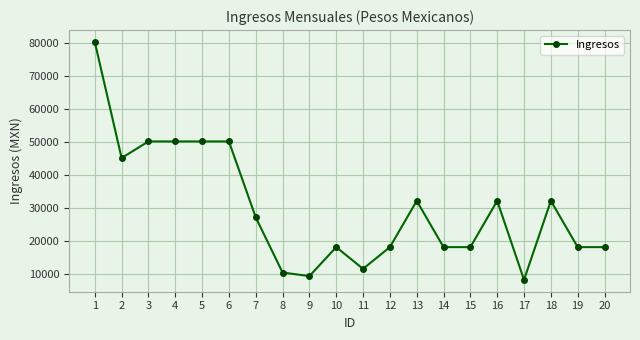

Reading right to left, list all the values displayed in this chart.

20=18084.7	19=18084.7	18=32119.5	17=8164.8	16=32119.5	15=18084.7	14=18084.7	13=32119.5	12=18084.7	11=11497.4	10=18084.7	9=9291.7	8=10377.0	7=27093.4	6=50127.7	5=50127.7	4=50127.7	3=50127.7	2=45119.1	1=80291.5